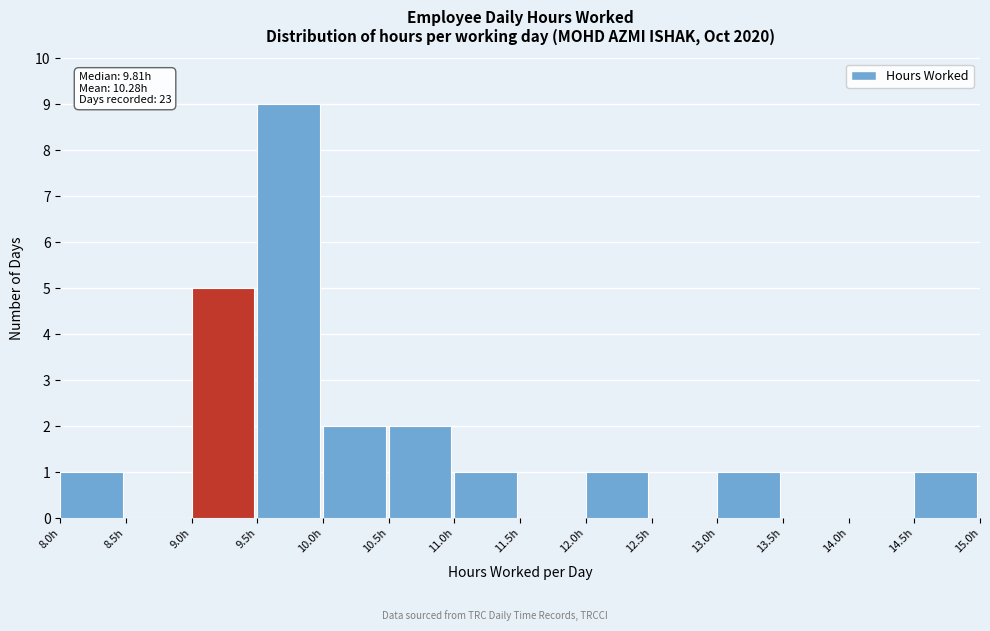

Which range on the x-axis has the tallest bar?

9.5 to 10.0